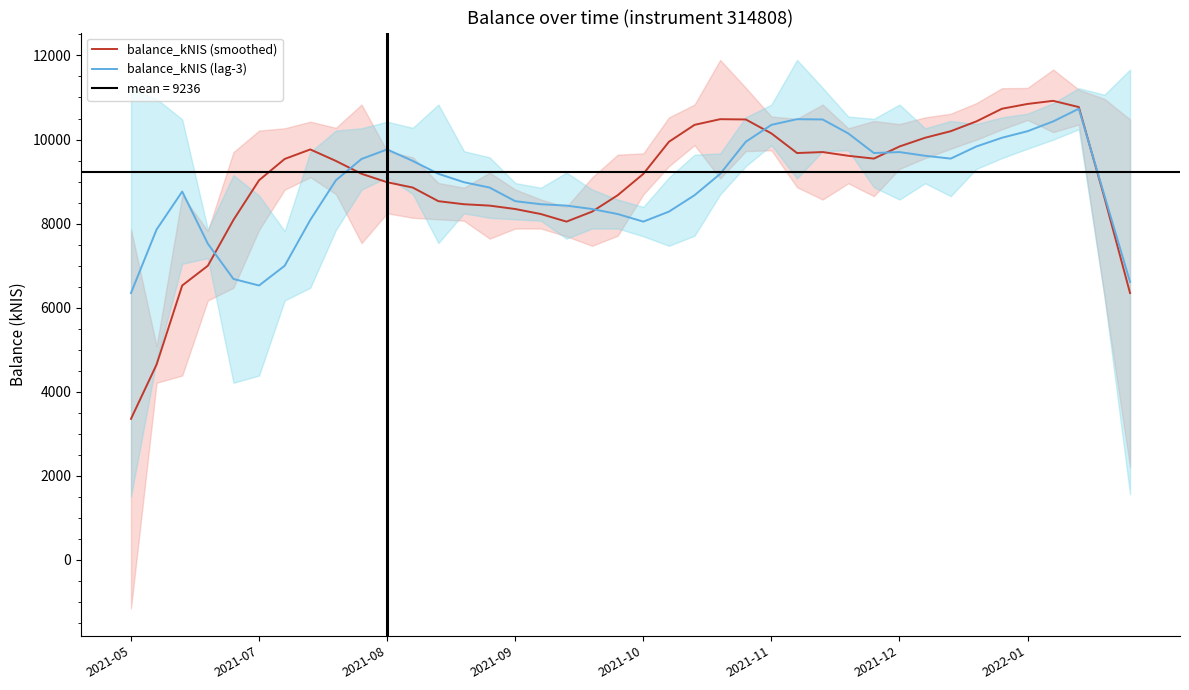

In balance_kNIS (lag-3), how many points are lower than both neighbors (excluding endpoints)?

4